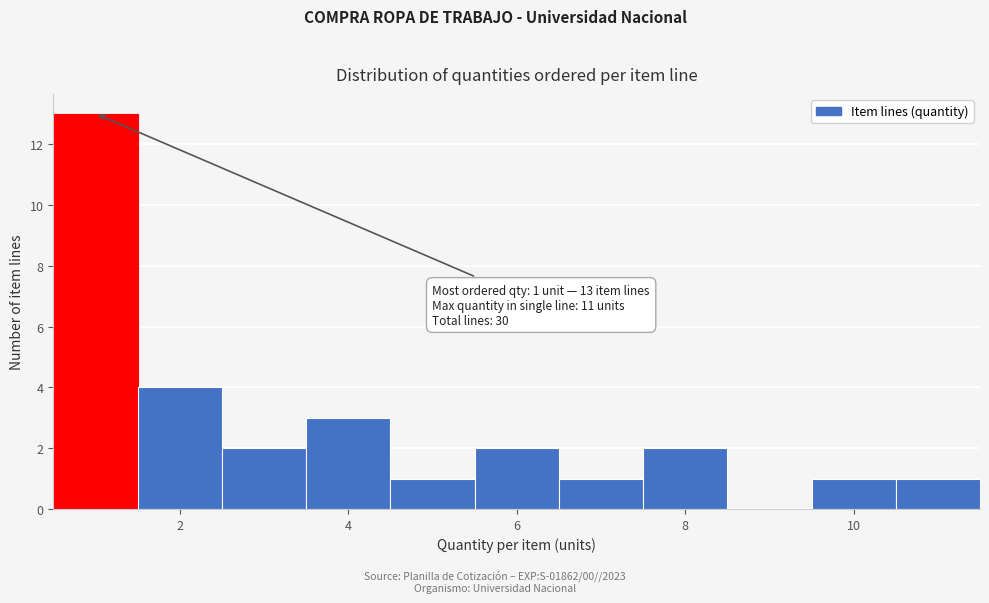

Which range on the x-axis has the tallest bar?

0.5 to 1.5